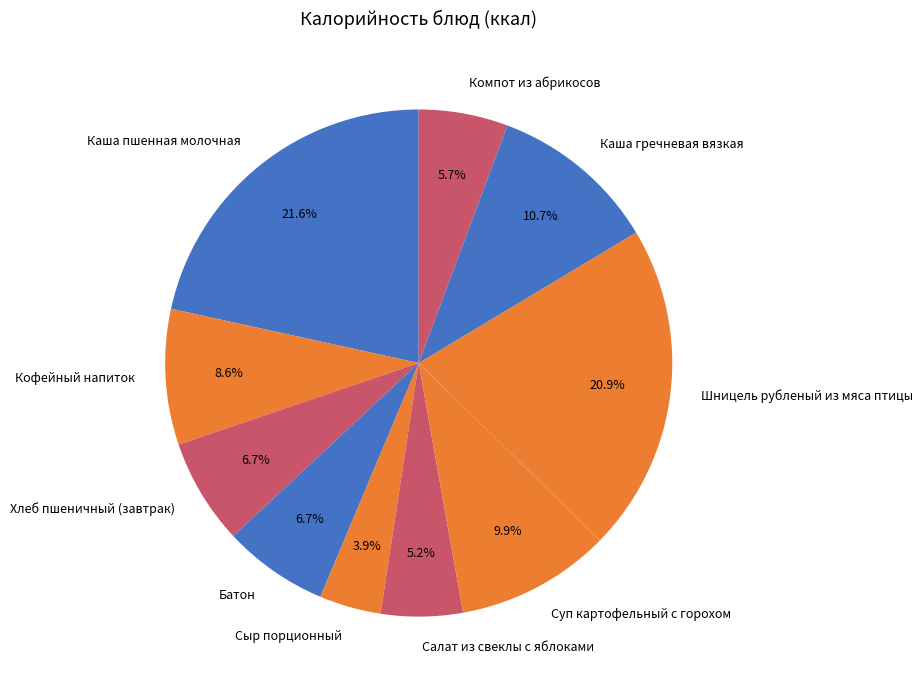

How many slices are in this pie chart?

10